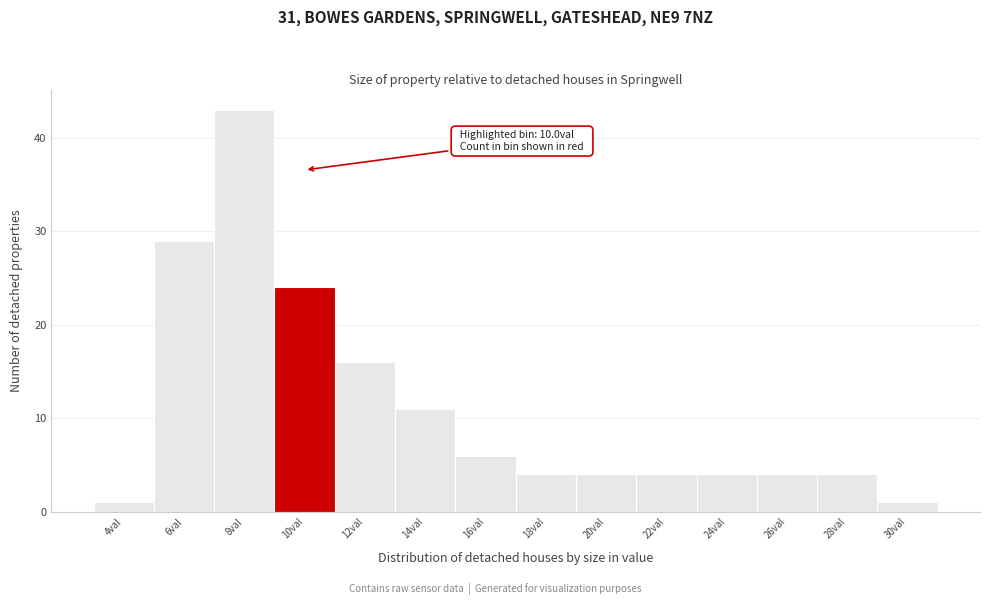

Reading left to right, transcribe all the data shown in this chart.

1	29	43	24	16	11	6	4	4	4	4	4	4	1